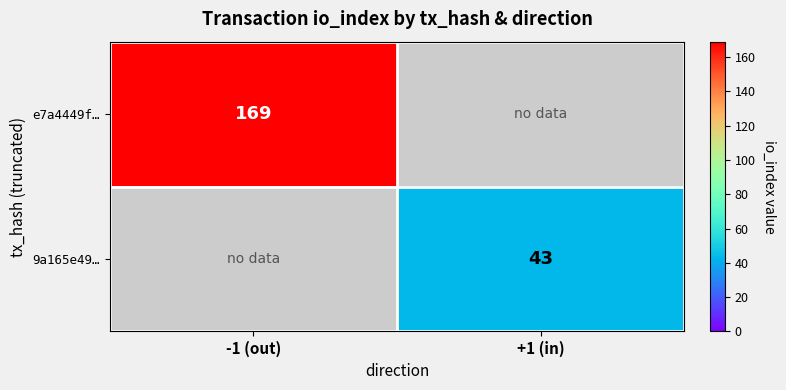

The value of 9a165e49… at +1 (in) is 43. True or false?

True